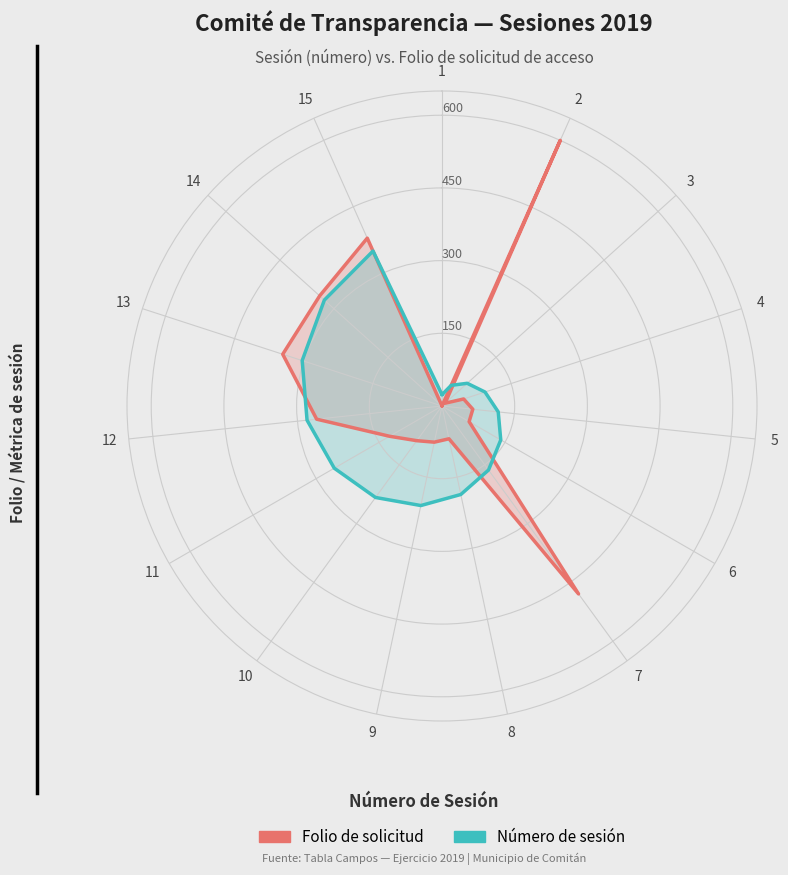

What value does the Folio de solicitud series have at 13?

345.6